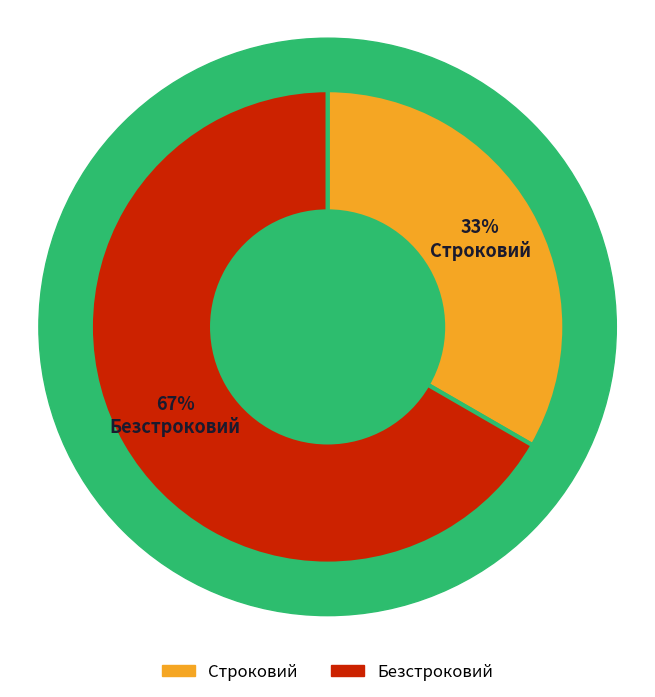

Which category accounts for the majority?

Безстроковий